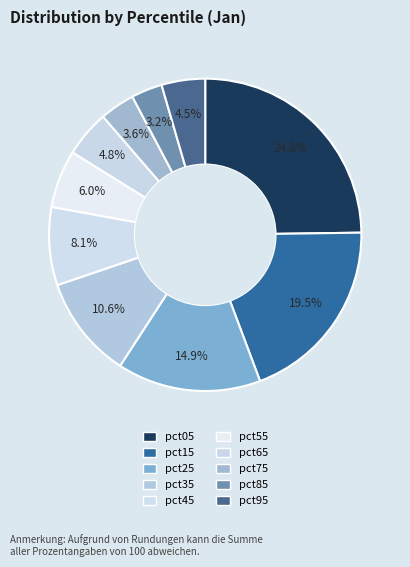

Which has a higher value, pct75 or pct45?

pct45